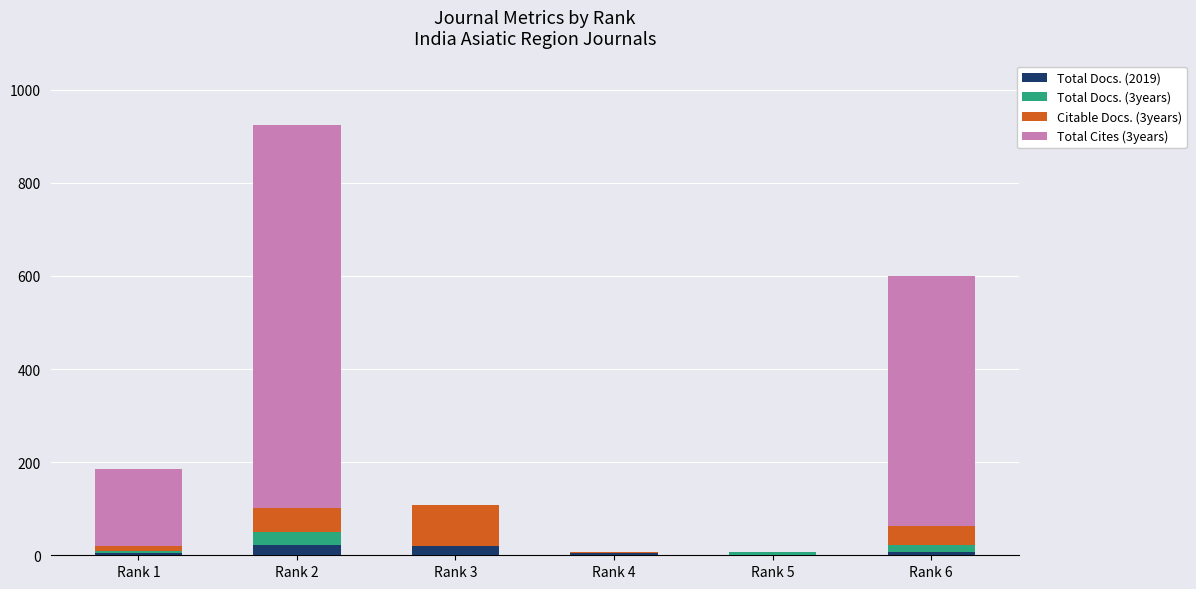

At which category is the sum across all series the highest?

Rank 2